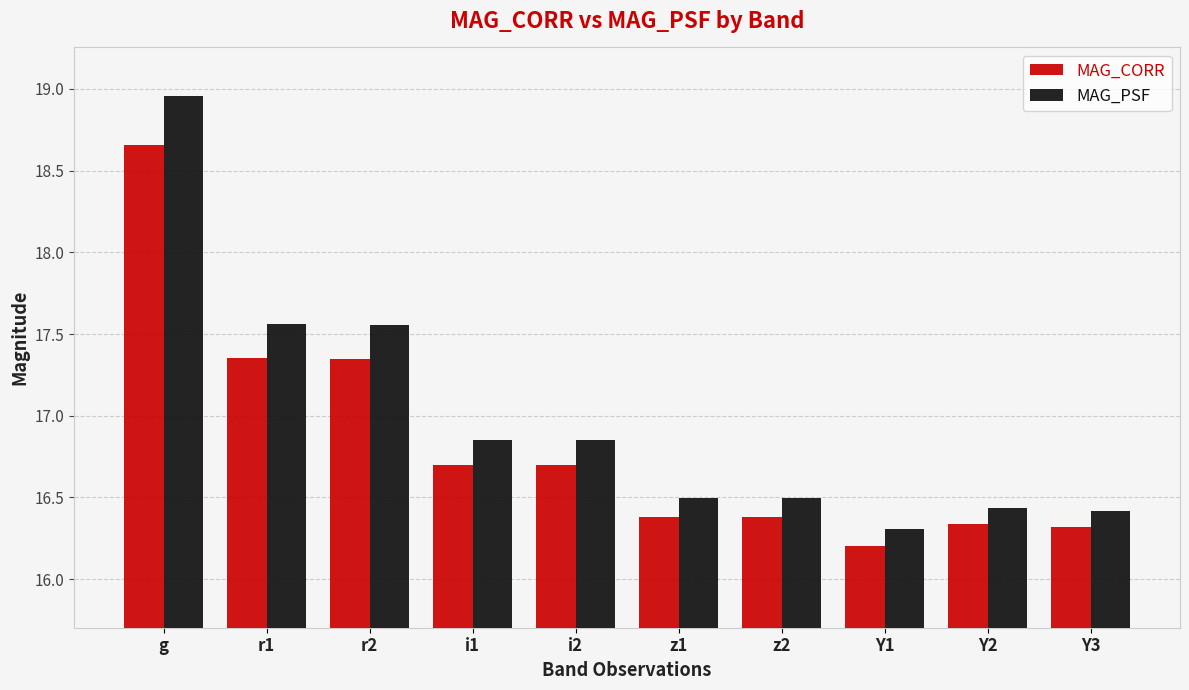

What is the sum of all MAG_CORR values?

168.4